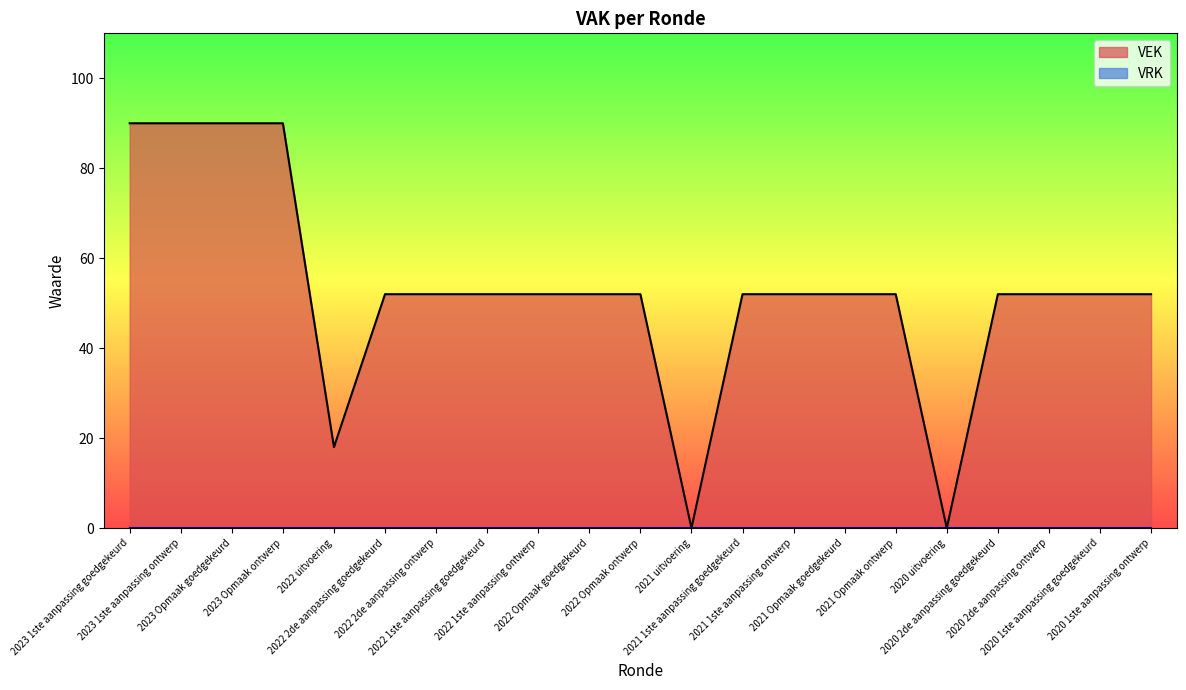

What is the label of the 15th point from the right?

2022 2de aanpassing ontwerp